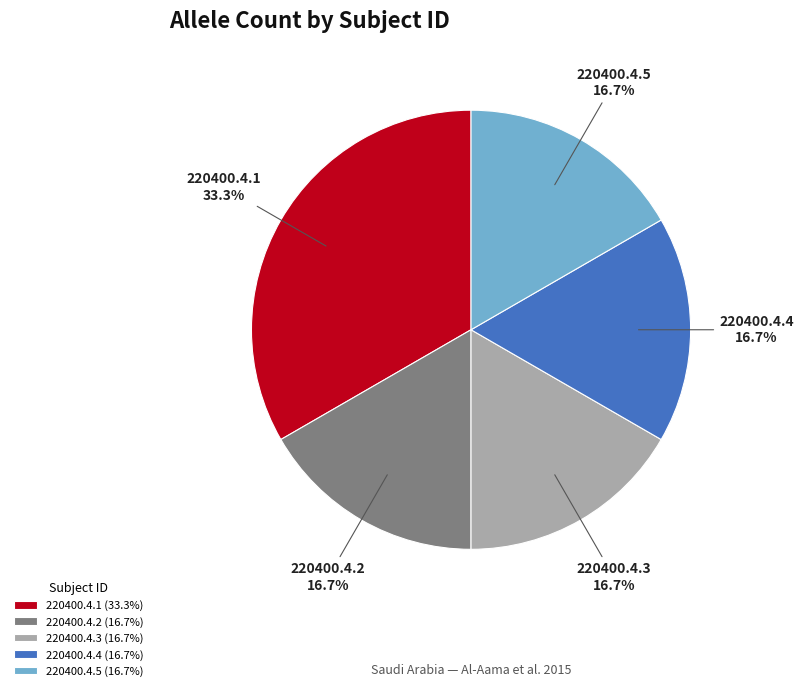

Is there a majority slice in this chart?

No